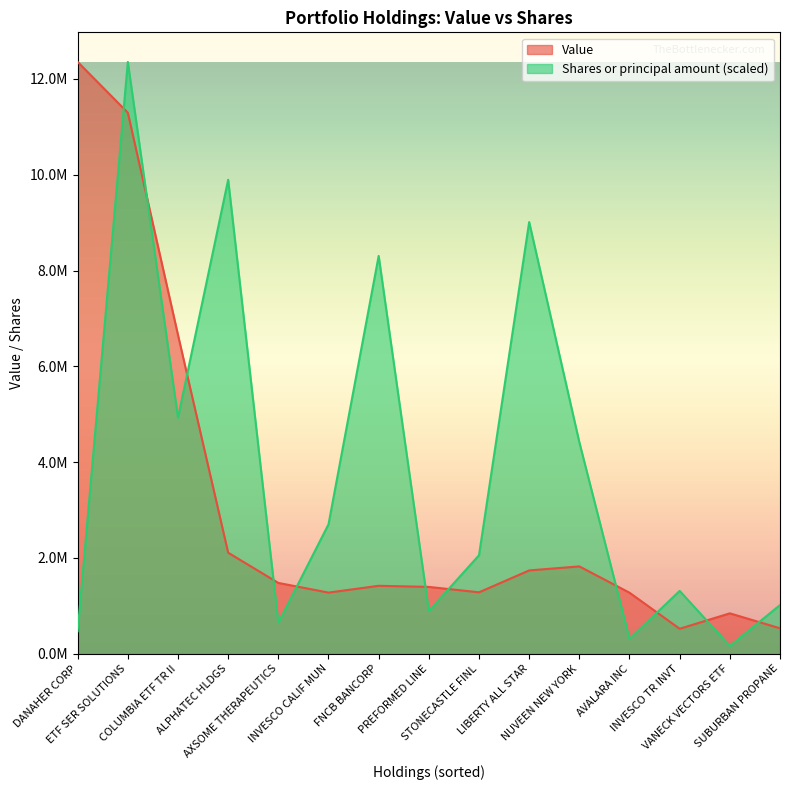

Reading left to right, transcribe all the data shown in this chart.

Value: 12355000.0	11295000.0	6654000.0	2109000.0	1478000.0	1276000.0	1418000.0	1395000.0	1282000.0	1739000.0	1823000.0	1274000.0	521000.0	843000.0	531000.0
Shares or principal amount: 467296.2	12355000.0	4927794.2	9895090.5	645896.8	2701439.3	8304601.1	891881.5	2056103.3	9011776.1	4415606.4	311780.0	1311638.1	162058.3	1015964.2